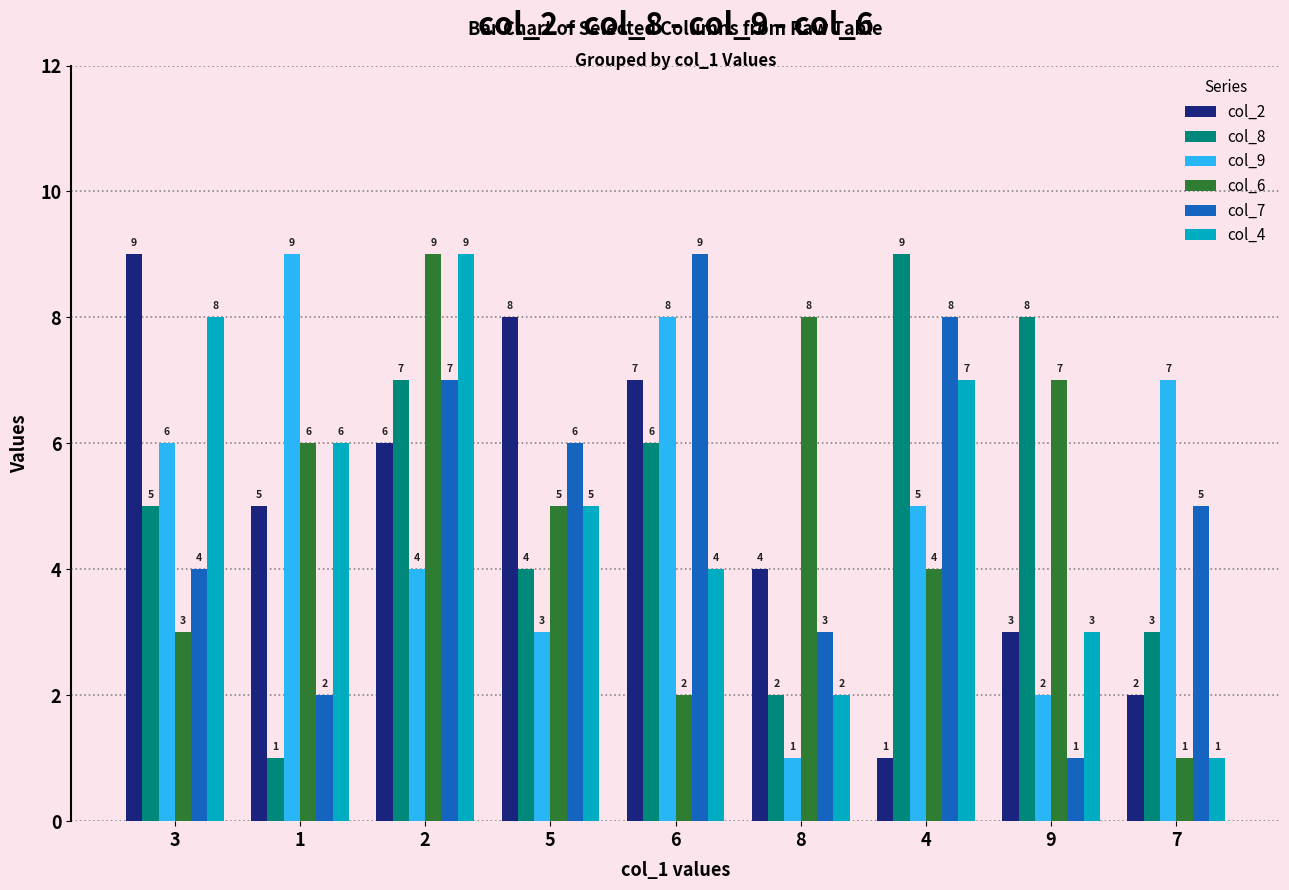

Where does the col_2 series first go above 5?

3